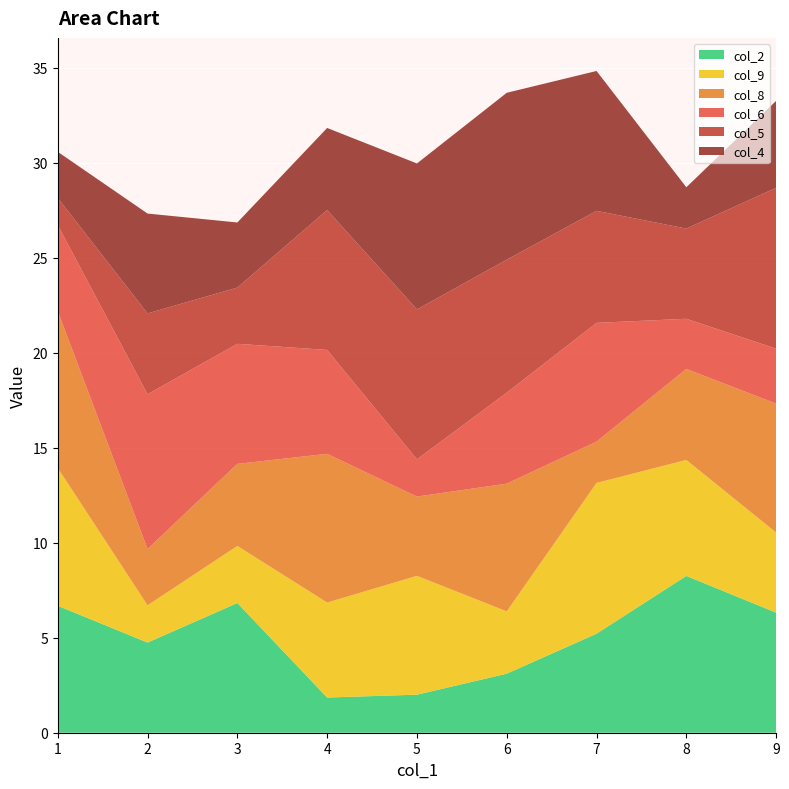

Reading left to right, list all the values displayed in this chart.

col_4: 1=2	2=6	3=3	4=4	5=8	6=9	7=8	8=1	9=5
col_5: 1=1	2=5	3=2	4=8	5=8	6=7	7=6	8=4	9=9
col_6: 1=4	2=9	3=6	4=6	5=1	6=5	7=7	8=2	9=3
col_8: 1=9	2=2	3=4	4=9	5=3	6=8	7=1	8=5	9=7
col_9: 1=8	2=1	3=3	4=5	5=7	6=2	7=9	8=6	9=4
col_2: 1=7	2=4	3=8	4=1	5=2	6=3	7=5	8=9	9=6